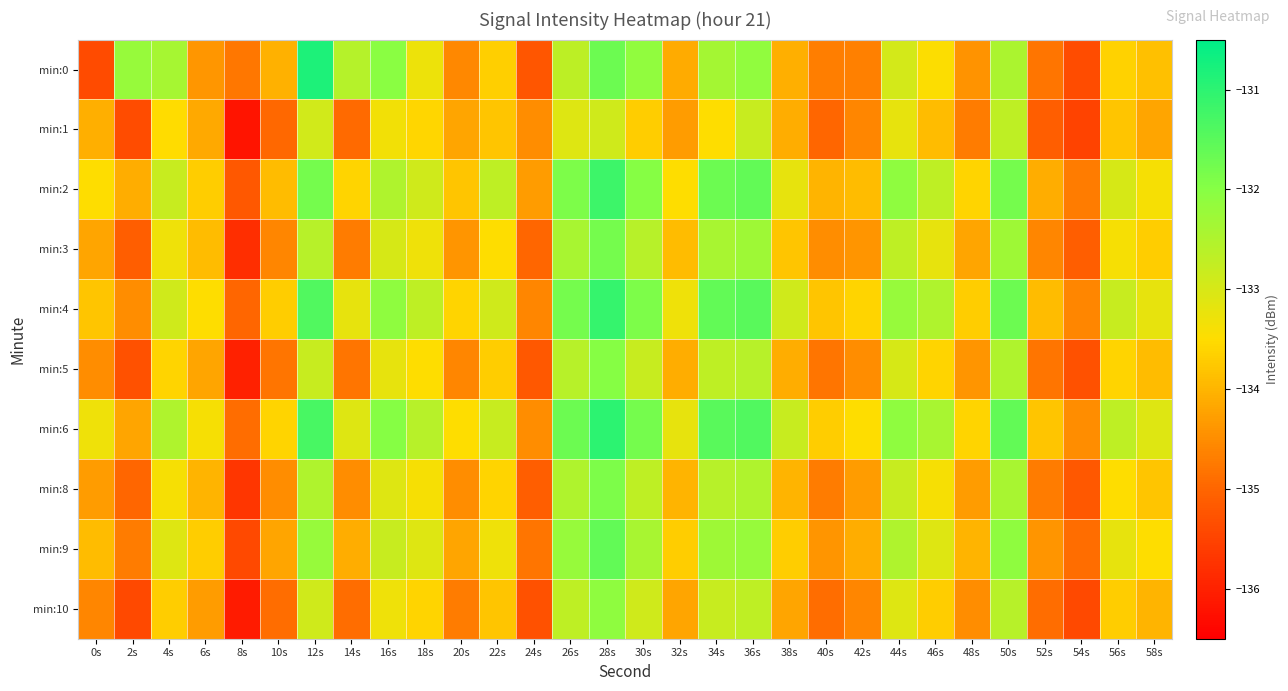

Reading right to left, extract all data points from this chart.

min:0: 58s=-133.9	56s=-133.6	54s=-135.4	52s=-134.8	50s=-132.5	48s=-134.4	46s=-133.5	44s=-132.9	42s=-134.7	40s=-134.7	38s=-134.1	36s=-132.1	34s=-132.4	32s=-134.1	30s=-132.1	28s=-131.7	26s=-132.7	24s=-135.2	22s=-133.7	20s=-134.6	18s=-133.3	16s=-132.0	14s=-132.6	12s=-130.8	10s=-134.0	8s=-134.8	6s=-134.4	4s=-132.4	2s=-132.2	0s=-135.4
min:1: 58s=-134.2	56s=-133.8	54s=-135.5	52s=-135.1	50s=-132.7	48s=-134.7	46s=-133.9	44s=-133.2	42s=-134.6	40s=-135.0	38s=-134.1	36s=-132.8	34s=-133.5	32s=-134.3	30s=-133.7	28s=-132.9	26s=-133.1	24s=-134.5	22s=-133.8	20s=-134.2	18s=-133.6	16s=-133.4	14s=-134.9	12s=-132.9	10s=-135.0	8s=-136.2	6s=-134.1	4s=-133.5	2s=-135.4	0s=-134.1
min:2: 58s=-133.4	56s=-133.0	54s=-134.7	52s=-134.1	50s=-131.8	48s=-133.6	46s=-132.7	44s=-132.1	42s=-133.9	40s=-134.0	38s=-133.2	36s=-131.6	34s=-131.7	32s=-133.5	30s=-132.0	28s=-131.2	26s=-131.9	24s=-134.3	22s=-132.7	20s=-133.8	18s=-132.9	16s=-132.5	14s=-133.6	12s=-131.8	10s=-133.9	8s=-135.2	6s=-133.7	4s=-132.8	2s=-134.1	0s=-133.5
min:3: 58s=-133.7	56s=-133.4	54s=-135.1	52s=-134.6	50s=-132.3	48s=-134.2	46s=-133.2	44s=-132.7	42s=-134.4	40s=-134.5	38s=-133.8	36s=-132.3	34s=-132.4	32s=-133.9	30s=-132.6	28s=-131.8	26s=-132.4	24s=-135.0	22s=-133.5	20s=-134.4	18s=-133.3	16s=-133.0	14s=-134.7	12s=-132.6	10s=-134.6	8s=-135.8	6s=-133.9	4s=-133.3	2s=-135.1	0s=-134.2
min:4: 58s=-133.2	56s=-132.8	54s=-134.6	52s=-133.9	50s=-131.7	48s=-133.7	46s=-132.5	44s=-132.2	42s=-133.6	40s=-133.8	38s=-132.9	36s=-131.5	34s=-131.6	32s=-133.3	30s=-131.9	28s=-131.1	26s=-131.8	24s=-134.6	22s=-132.9	20s=-133.6	18s=-132.7	16s=-132.1	14s=-133.2	12s=-131.4	10s=-133.7	8s=-135.0	6s=-133.5	4s=-132.9	2s=-134.5	0s=-133.8
min:5: 58s=-133.9	56s=-133.6	54s=-135.3	52s=-134.8	50s=-132.5	48s=-134.4	46s=-133.6	44s=-133.0	42s=-134.5	40s=-134.8	38s=-134.1	36s=-132.6	34s=-132.7	32s=-134.1	30s=-132.8	28s=-132.0	26s=-132.6	24s=-135.2	22s=-133.7	20s=-134.6	18s=-133.5	16s=-133.2	14s=-134.8	12s=-132.8	10s=-134.8	8s=-136.0	6s=-134.2	4s=-133.6	2s=-135.3	0s=-134.5
min:6: 58s=-133.1	56s=-132.7	54s=-134.5	52s=-133.8	50s=-131.6	48s=-133.6	46s=-132.4	44s=-132.1	42s=-133.5	40s=-133.7	38s=-132.8	36s=-131.4	34s=-131.5	32s=-133.2	30s=-131.8	28s=-131.0	26s=-131.7	24s=-134.5	22s=-132.8	20s=-133.5	18s=-132.6	16s=-132.0	14s=-133.1	12s=-131.3	10s=-133.6	8s=-134.9	6s=-133.4	4s=-132.5	2s=-134.2	0s=-133.3
min:8: 58s=-133.8	56s=-133.5	54s=-135.2	52s=-134.7	50s=-132.4	48s=-134.3	46s=-133.4	44s=-132.8	42s=-134.3	40s=-134.7	38s=-134.0	36s=-132.5	34s=-132.6	32s=-134.0	30s=-132.7	28s=-131.9	26s=-132.5	24s=-135.1	22s=-133.6	20s=-134.5	18s=-133.4	16s=-133.1	14s=-134.5	12s=-132.5	10s=-134.5	8s=-135.7	6s=-134.0	4s=-133.4	2s=-135.0	0s=-134.3
min:9: 58s=-133.5	56s=-133.2	54s=-134.9	52s=-134.4	50s=-132.1	48s=-134.0	46s=-133.1	44s=-132.5	42s=-134.1	40s=-134.4	38s=-133.7	36s=-132.2	34s=-132.3	32s=-133.7	30s=-132.4	28s=-131.6	26s=-132.2	24s=-134.8	22s=-133.3	20s=-134.2	18s=-133.1	16s=-132.8	14s=-134.1	12s=-132.2	10s=-134.2	8s=-135.4	6s=-133.7	4s=-133.1	2s=-134.7	0s=-133.9
min:10: 58s=-134.0	56s=-133.7	54s=-135.4	52s=-134.9	50s=-132.6	48s=-134.5	46s=-133.7	44s=-133.1	42s=-134.6	40s=-134.9	38s=-134.2	36s=-132.7	34s=-132.8	32s=-134.2	30s=-132.9	28s=-132.1	26s=-132.7	24s=-135.3	22s=-133.8	20s=-134.7	18s=-133.6	16s=-133.3	14s=-134.9	12s=-132.9	10s=-134.9	8s=-136.1	6s=-134.3	4s=-133.7	2s=-135.4	0s=-134.6